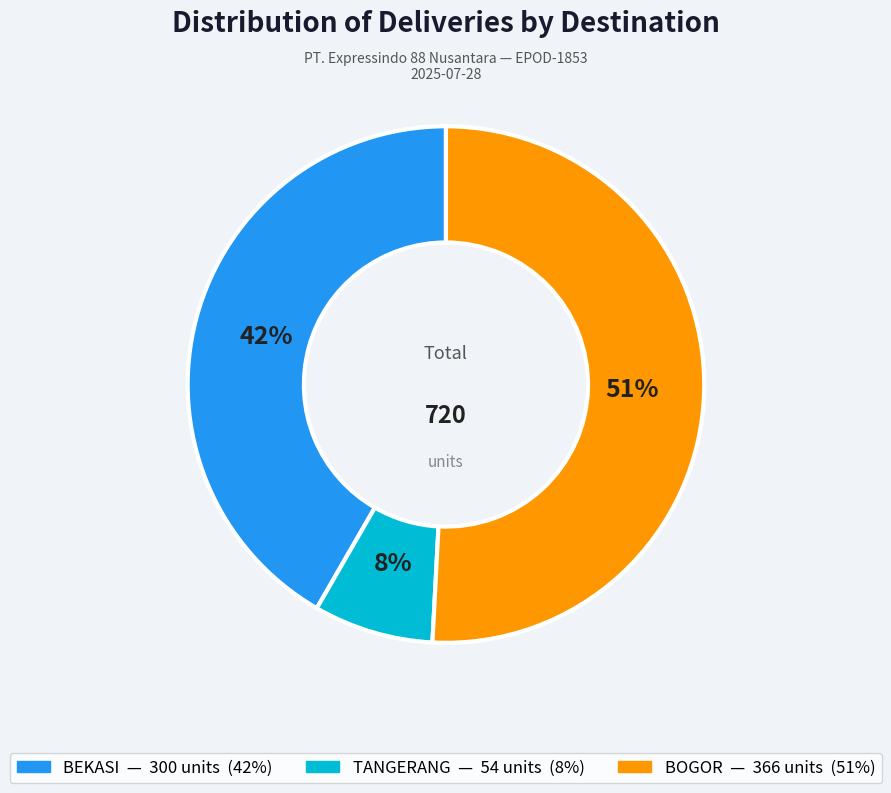

Is there any slice that represents more than half of the pie?

Yes